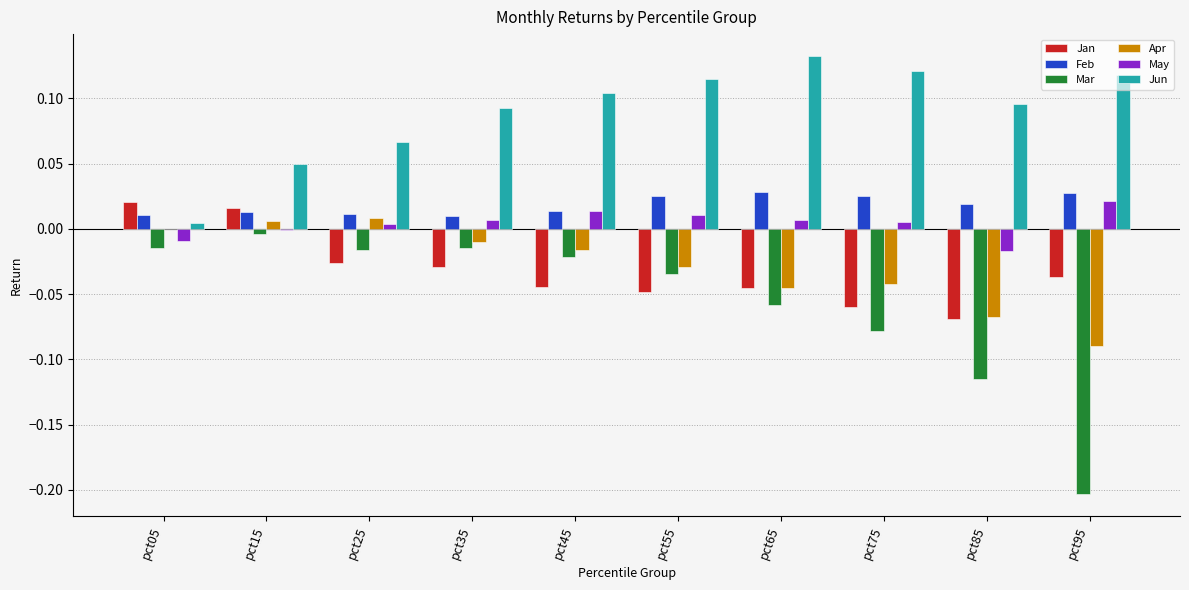

True or false: Feb has a value of 0.0 at pct75.

True